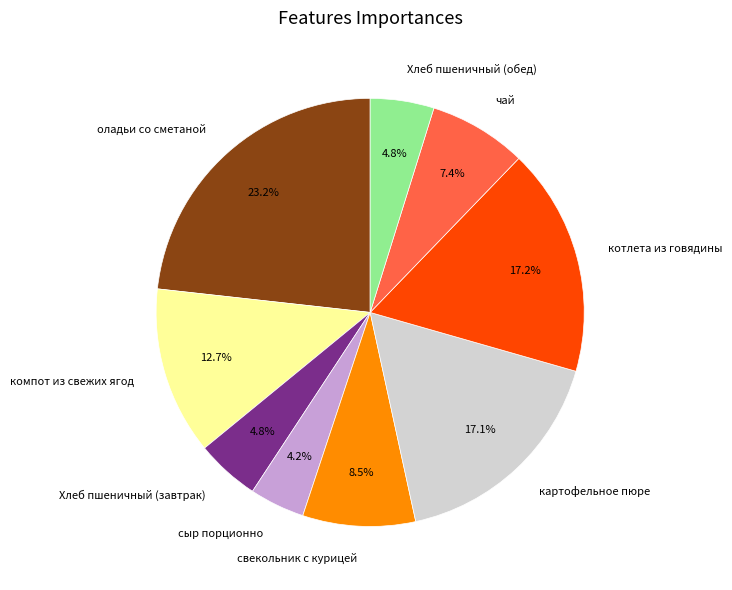

How many segments does this pie chart have?

9